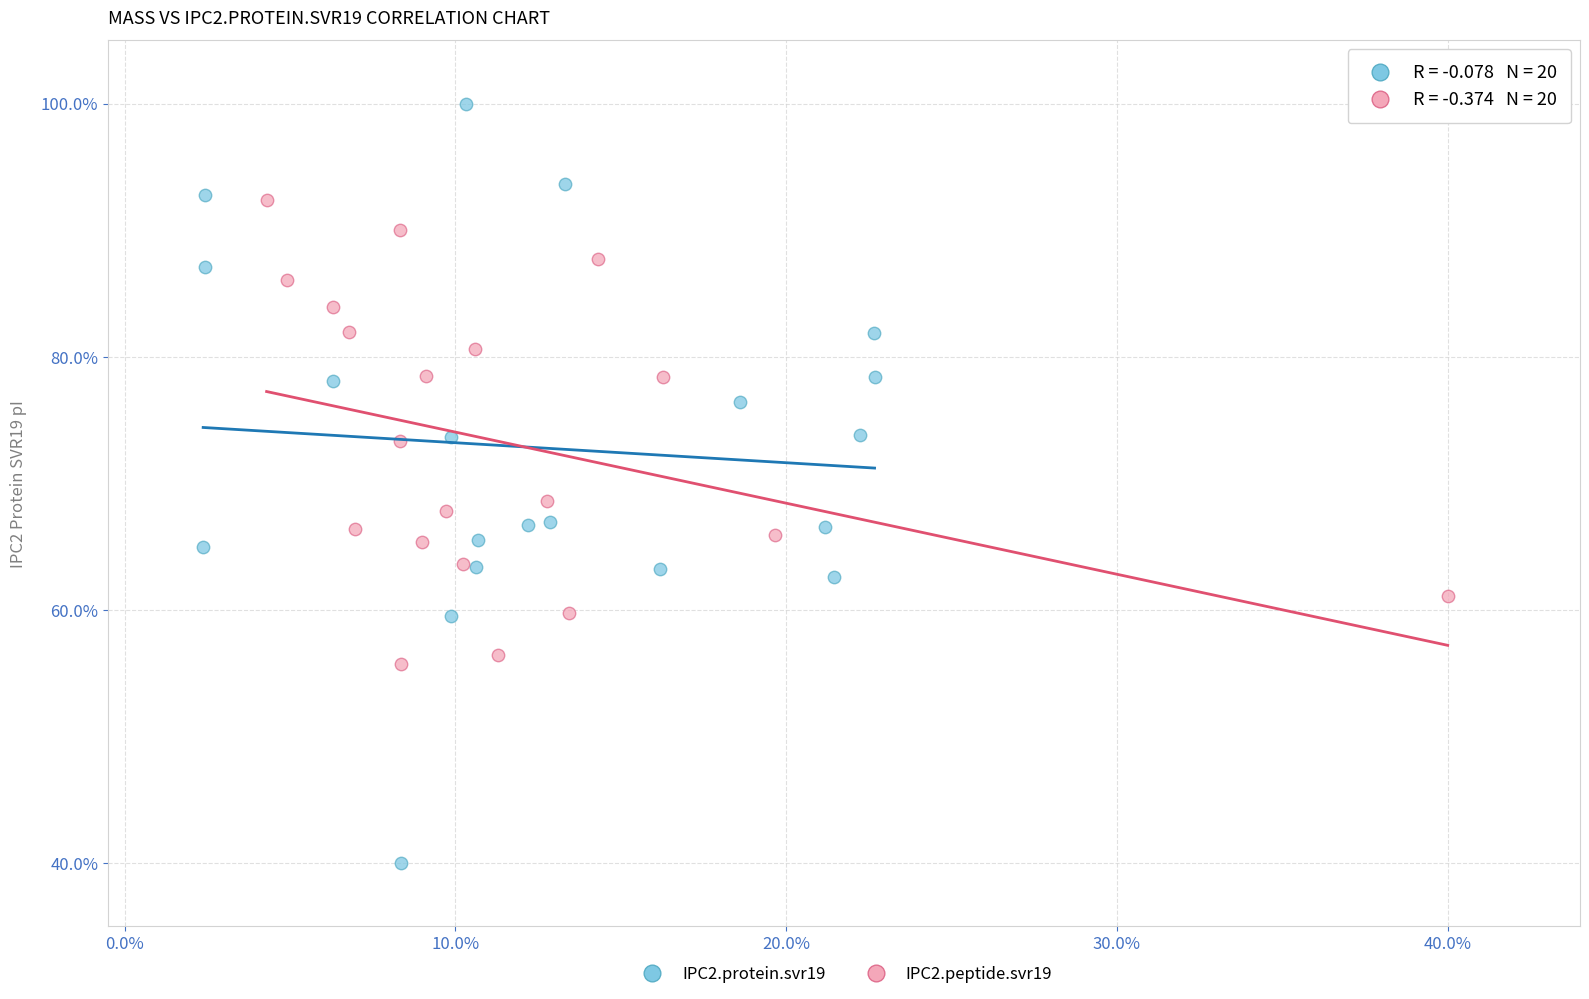

Which series has the largest Y range (max minus min)?

IPC2.protein.svr19